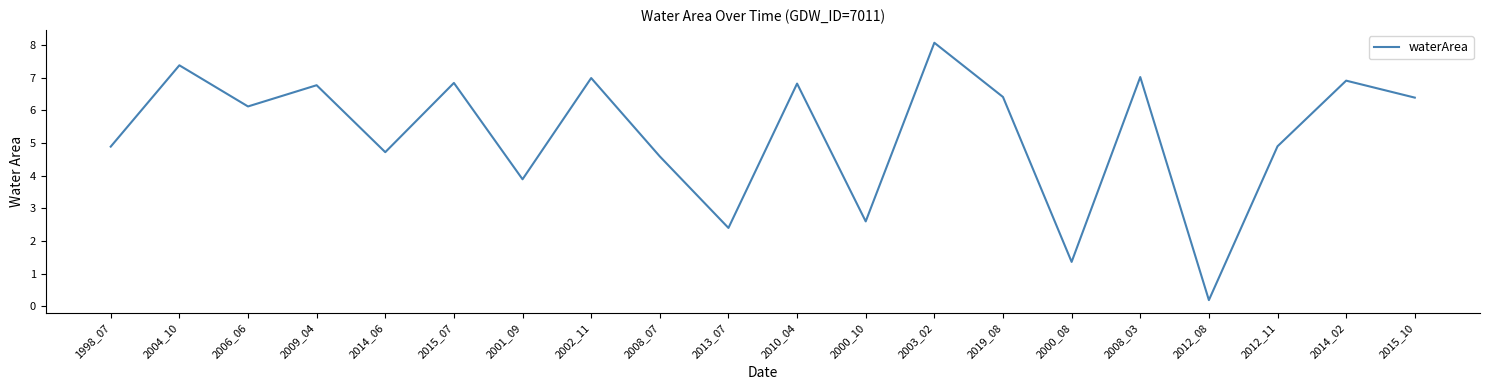

Between 2019_08 and 2000_10, which is larger?

2019_08